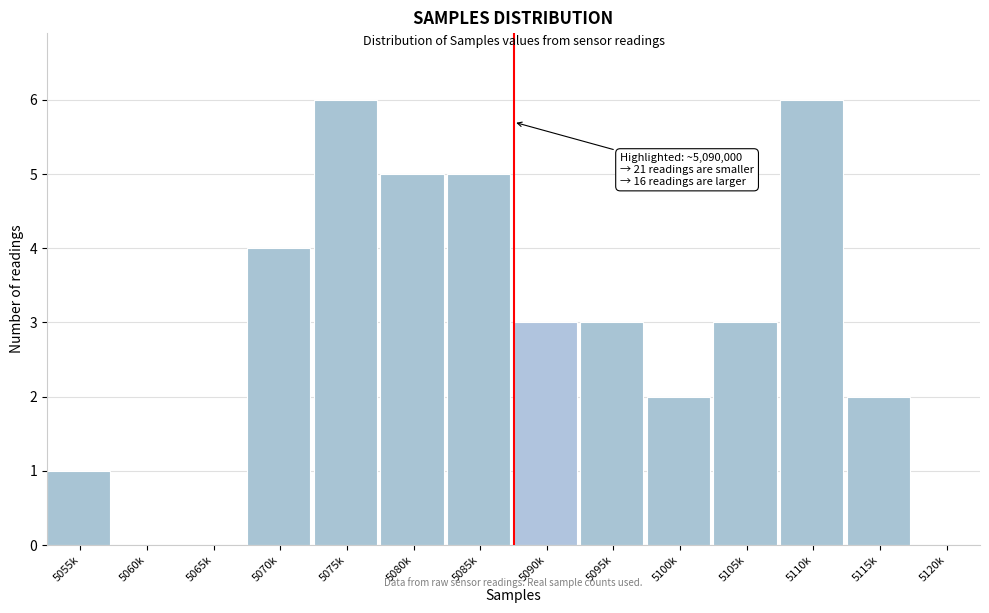

Reading left to right, what are all the values shown in this chart?

5055k=1	5060k=0	5065k=0	5070k=4	5075k=6	5080k=5	5085k=5	5090k=3	5095k=3	5100k=2	5105k=3	5110k=6	5115k=2	5120k=0